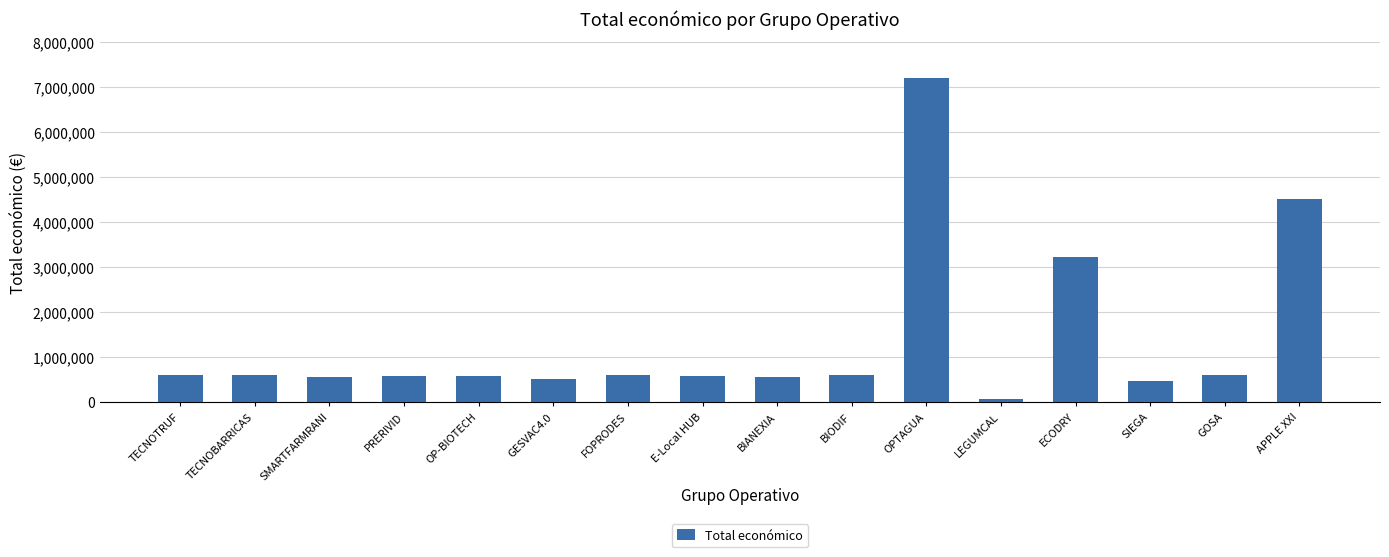

What is the value of the 11th bar from the left?

7187653